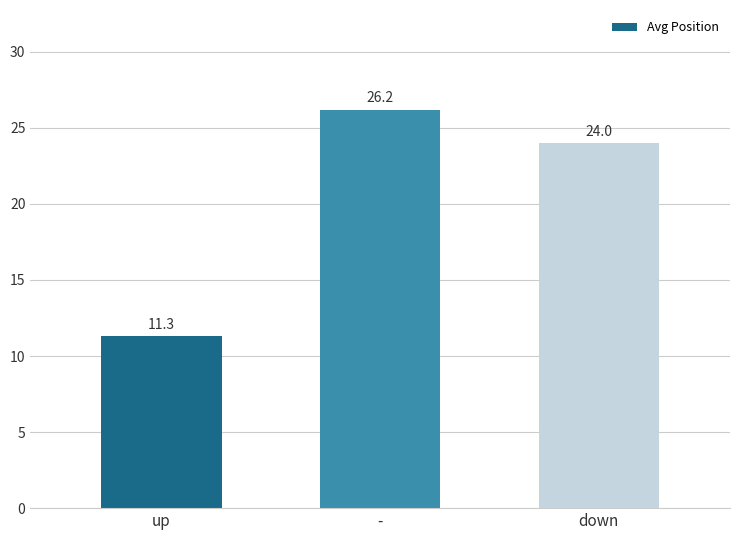

The value at down is 9.5. True or false?

False